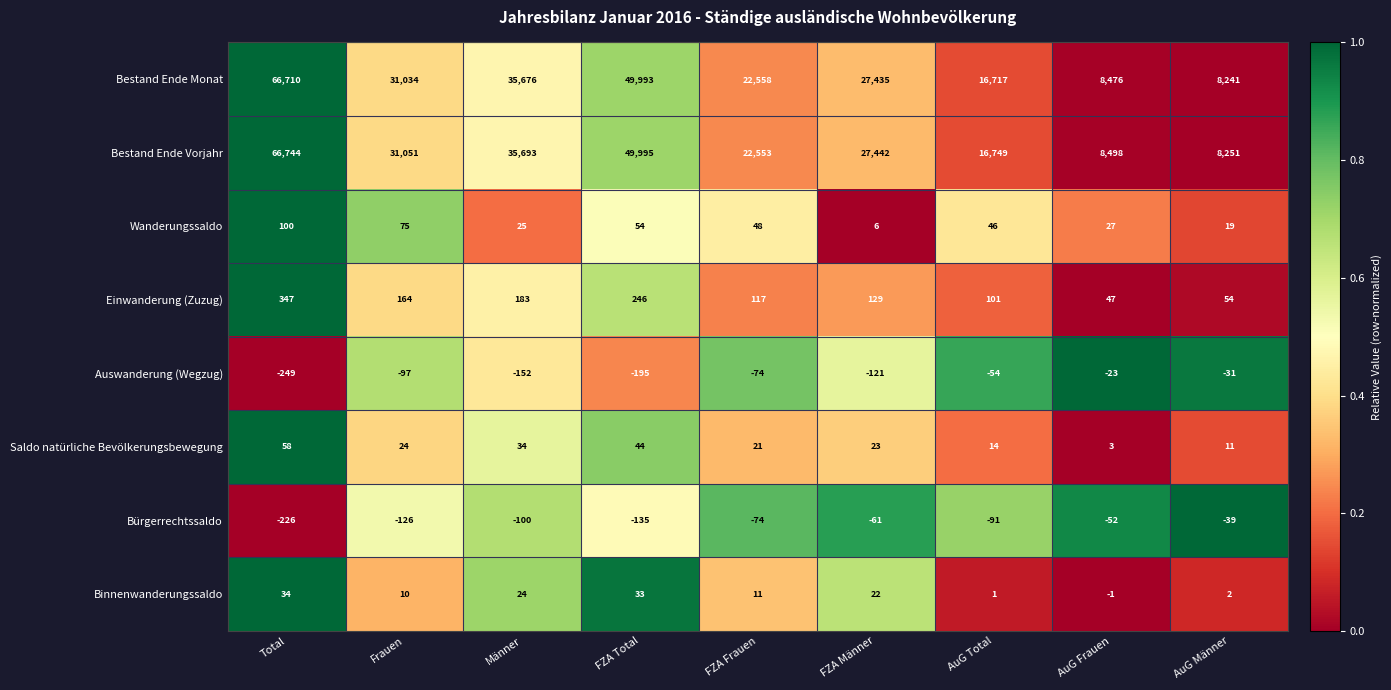

At Männer, list the series in order from largest to smallest.

Bestand Ende Vorjahr, Bestand Ende Monat, Einwanderung (Zuzug), Saldo natürliche Bevölkerungsbewegung, Wanderungssaldo, Binnenwanderungssaldo, Bürgerrechtssaldo, Auswanderung (Wegzug)